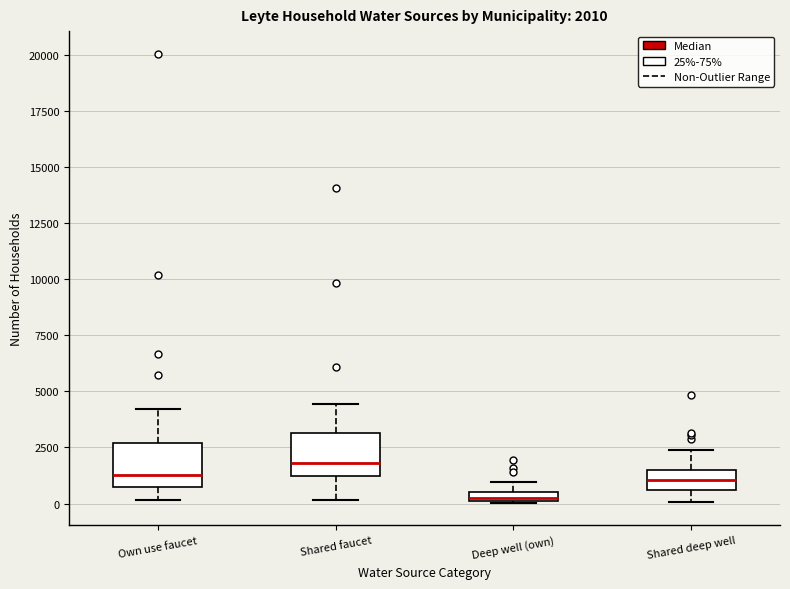

Which box's median line is the lowest?

Deep well (own)